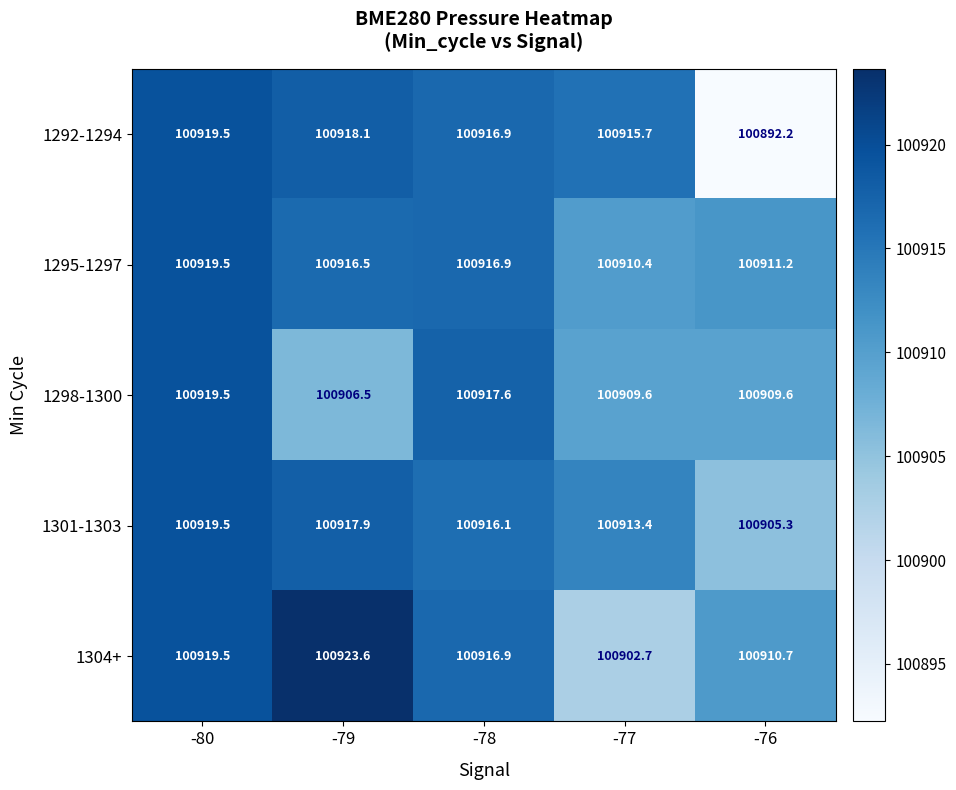

Which series has the largest range (max minus min)?

1292-1294